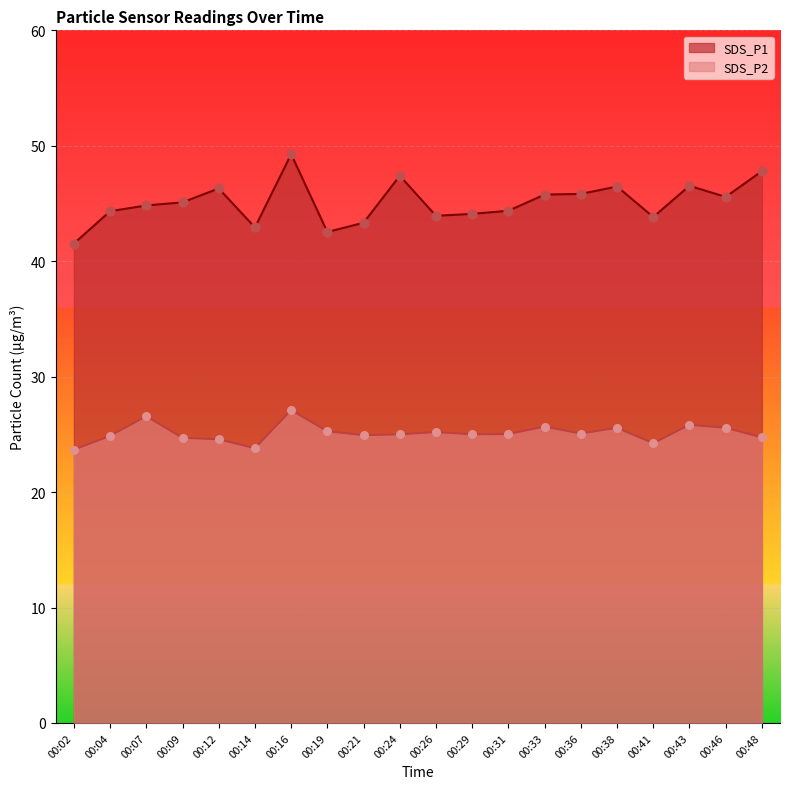

Is the value of SDS_P1 at 00:21 greater than the value of SDS_P2 at 00:04?

Yes